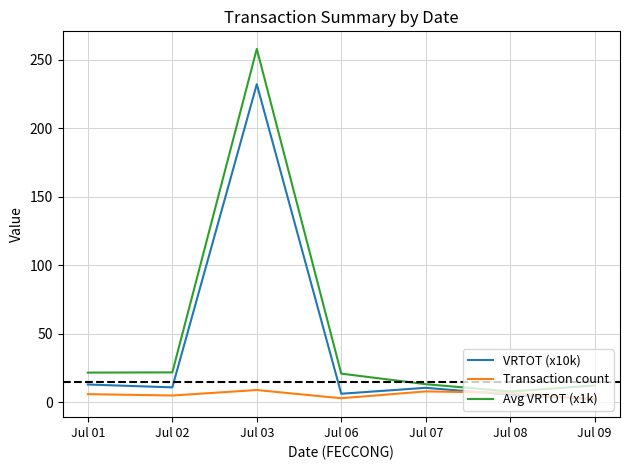

At which category does Transaction count reach its first local peak?

Jul 03